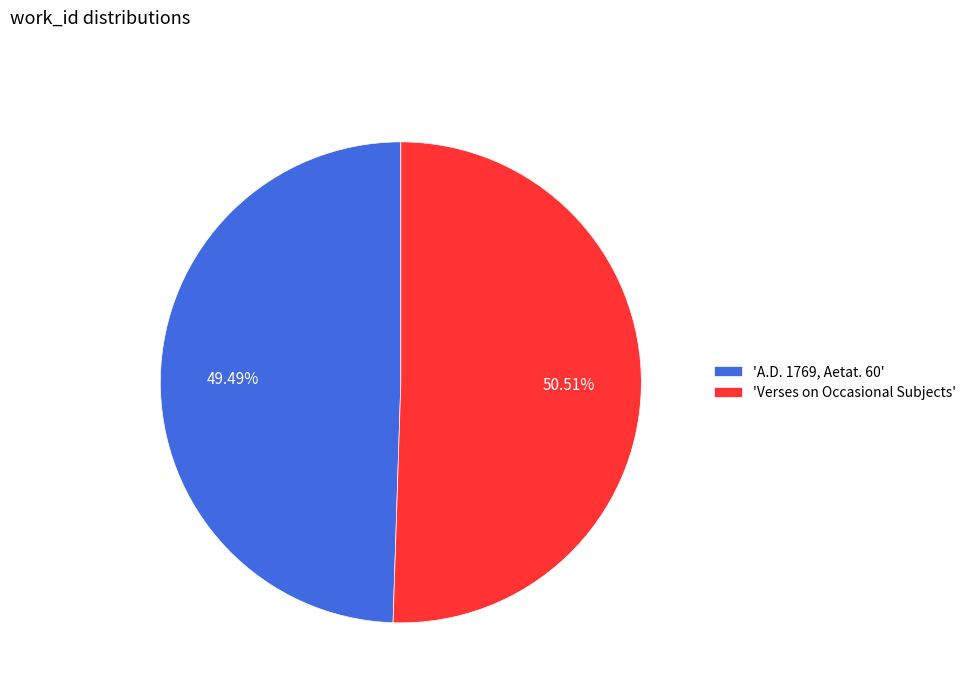

Rank the categories by value from highest to lowest.

'Verses on Occasional Subjects', 'A.D. 1769, Aetat. 60'